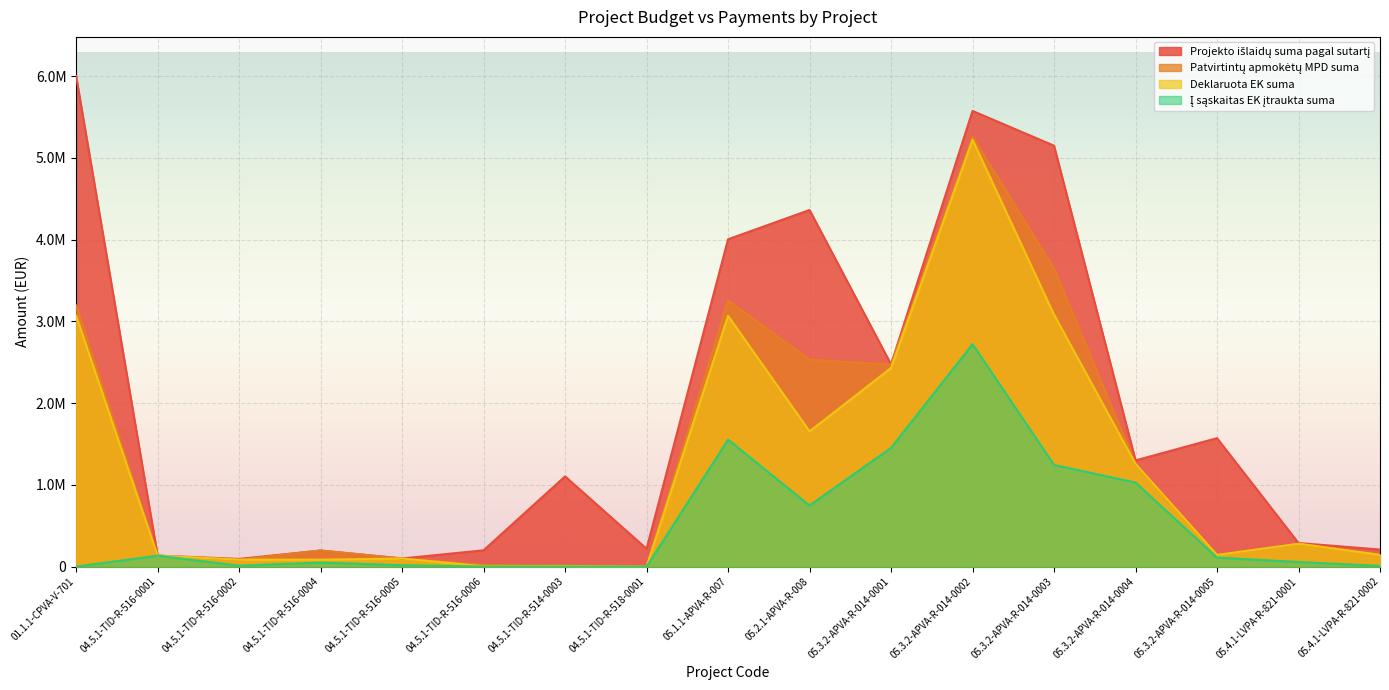

How many positive values does the Patvirtintų apmokėtų MPD suma series have?

16